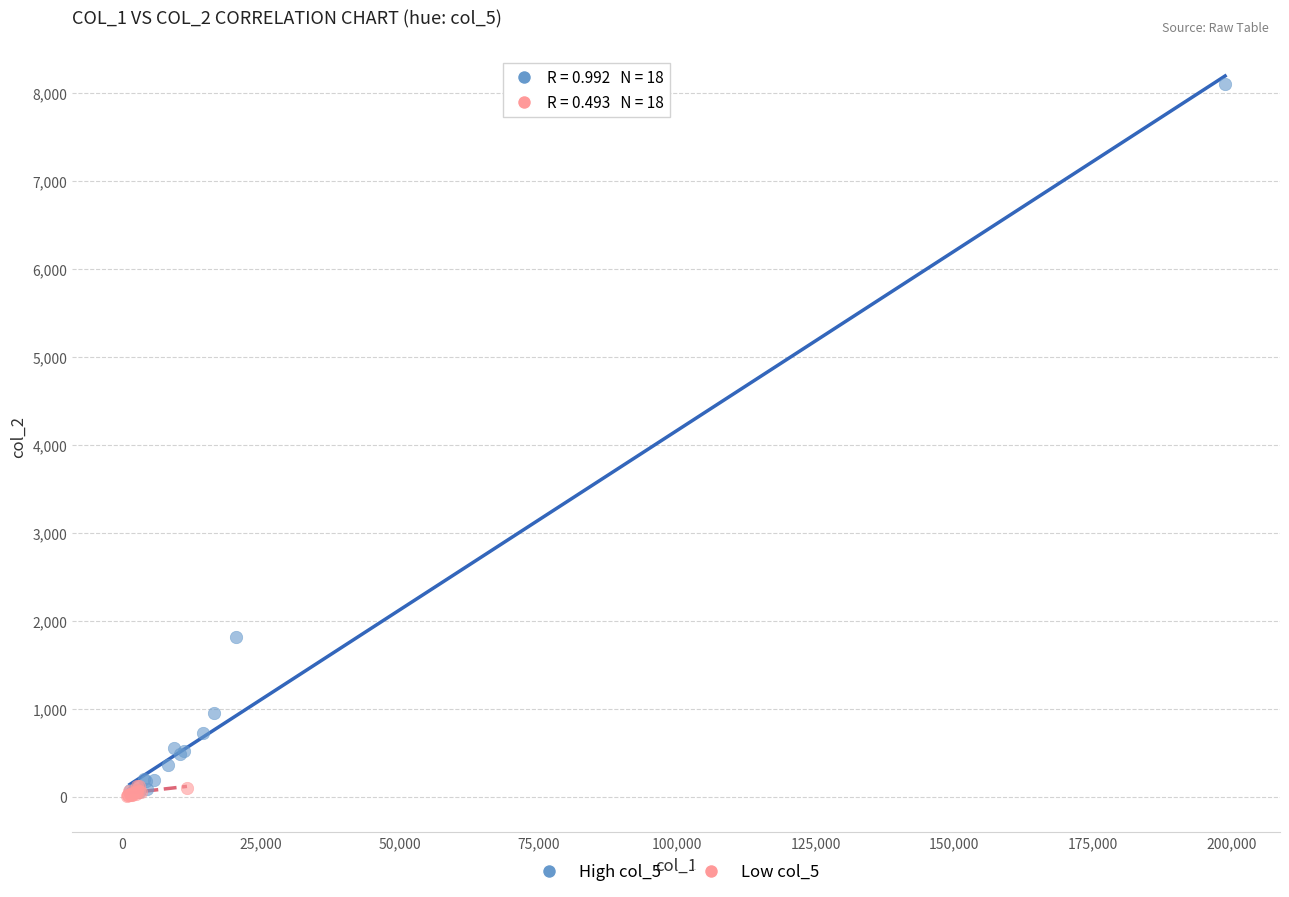

Which series contains the highest Y value?

High col_5